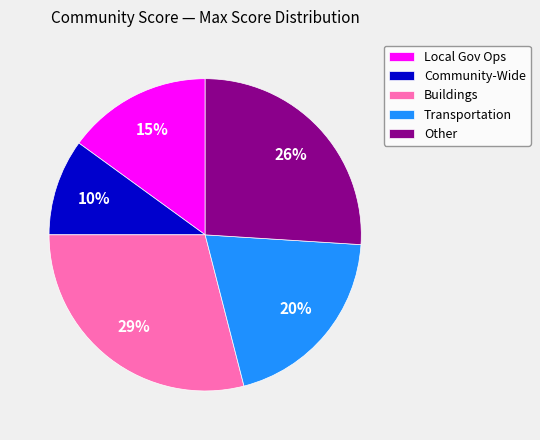

Approximately how many times larger is the value at Transportation compared to Community-Wide?

2.0